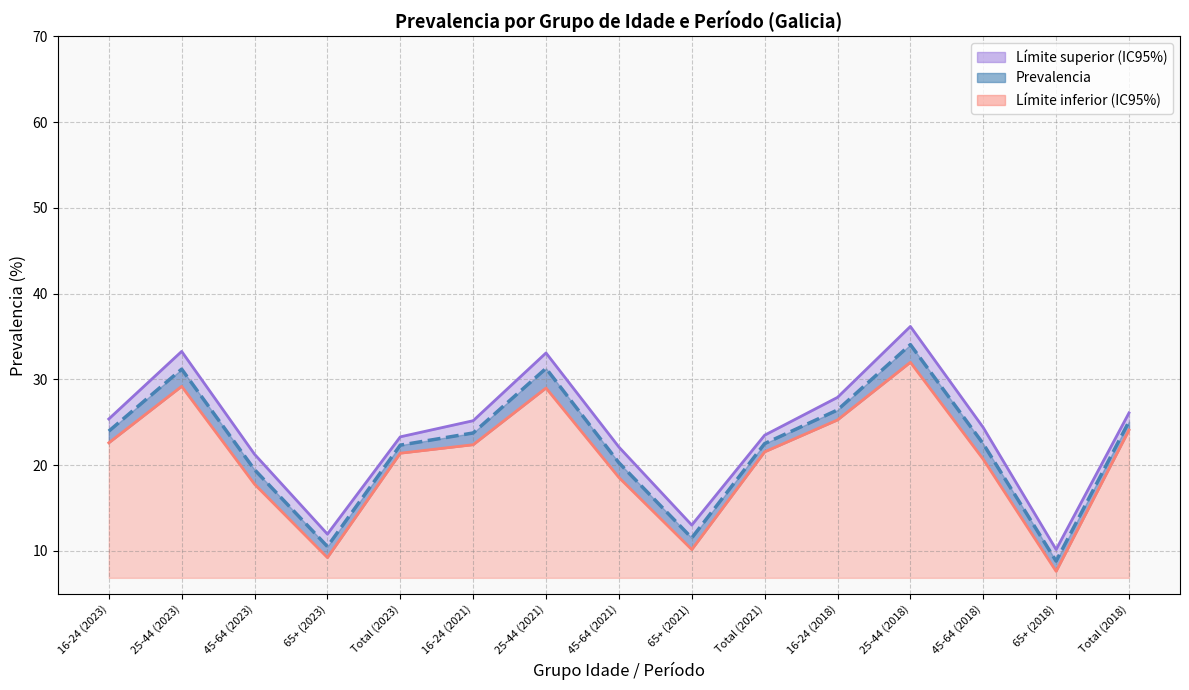

What is the value of the Límite inferior (IC95%) point at the 1st from the left?

22.6